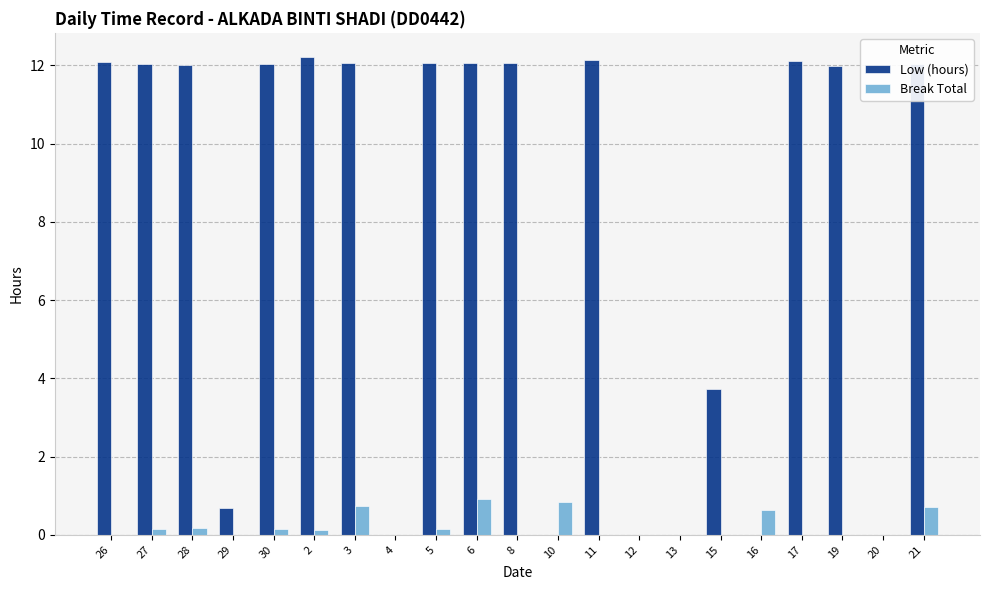

What are all the series names shown in the legend?

Low (hours), Break Total